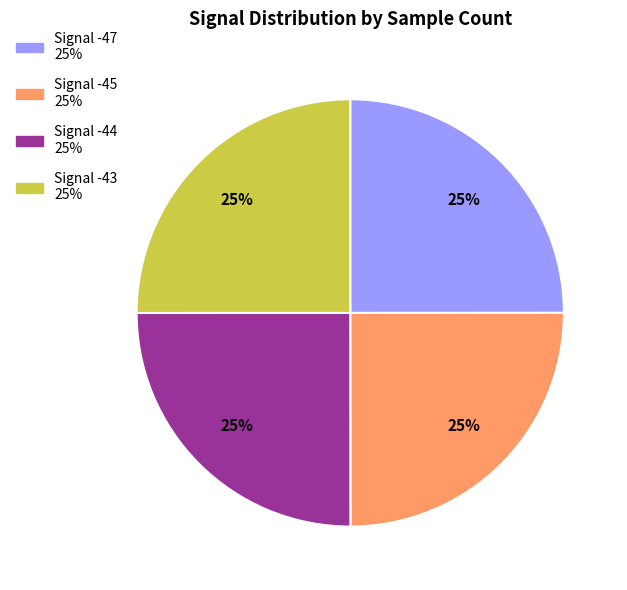

How many slices are in this pie chart?

4